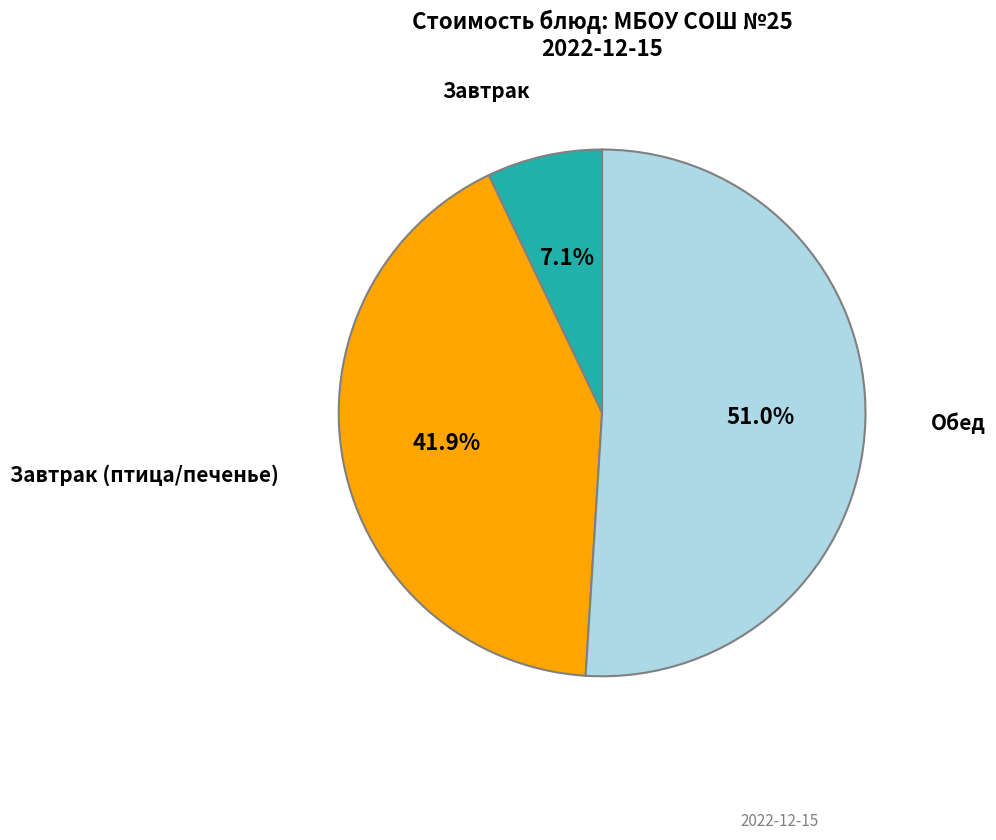

Is there a majority slice in this chart?

Yes